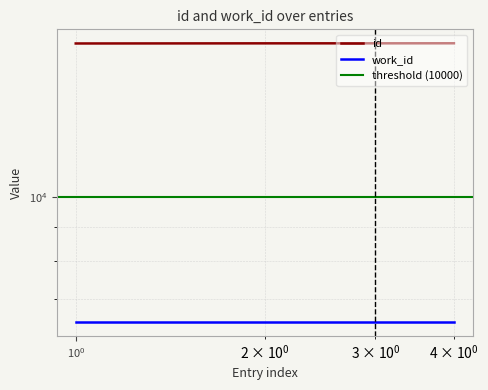

The value at 2008-05-27 (17160) is 9298. True or false?

False